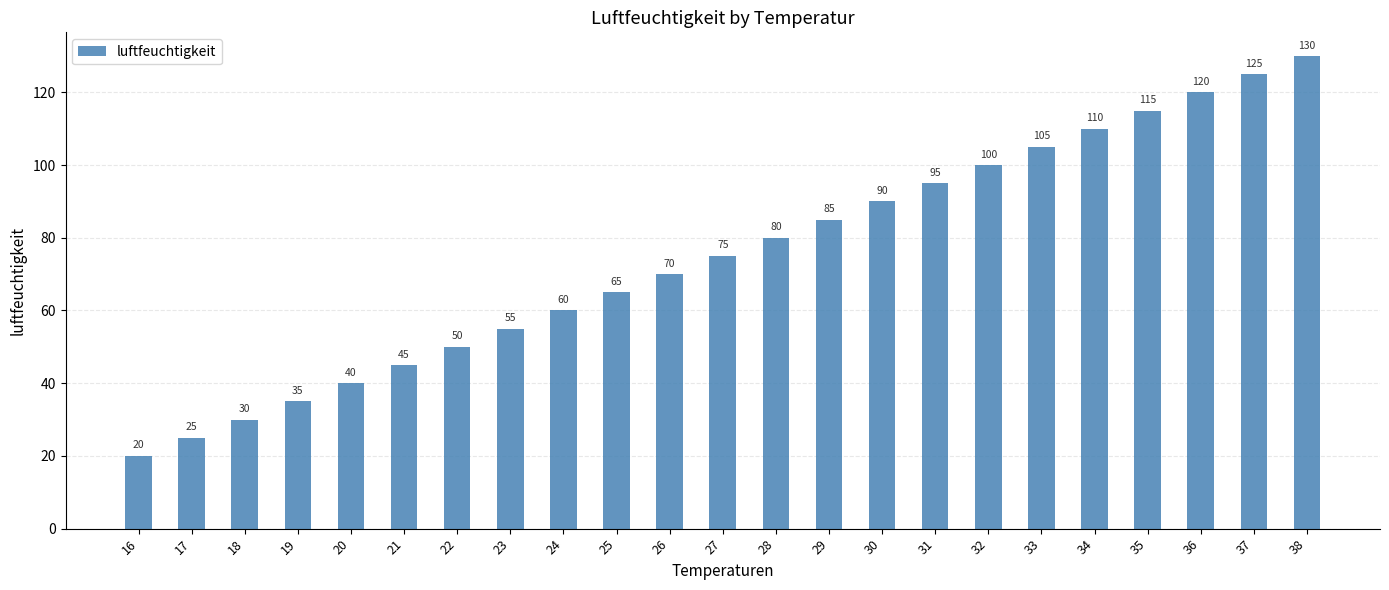

How many series are shown in this chart?

1